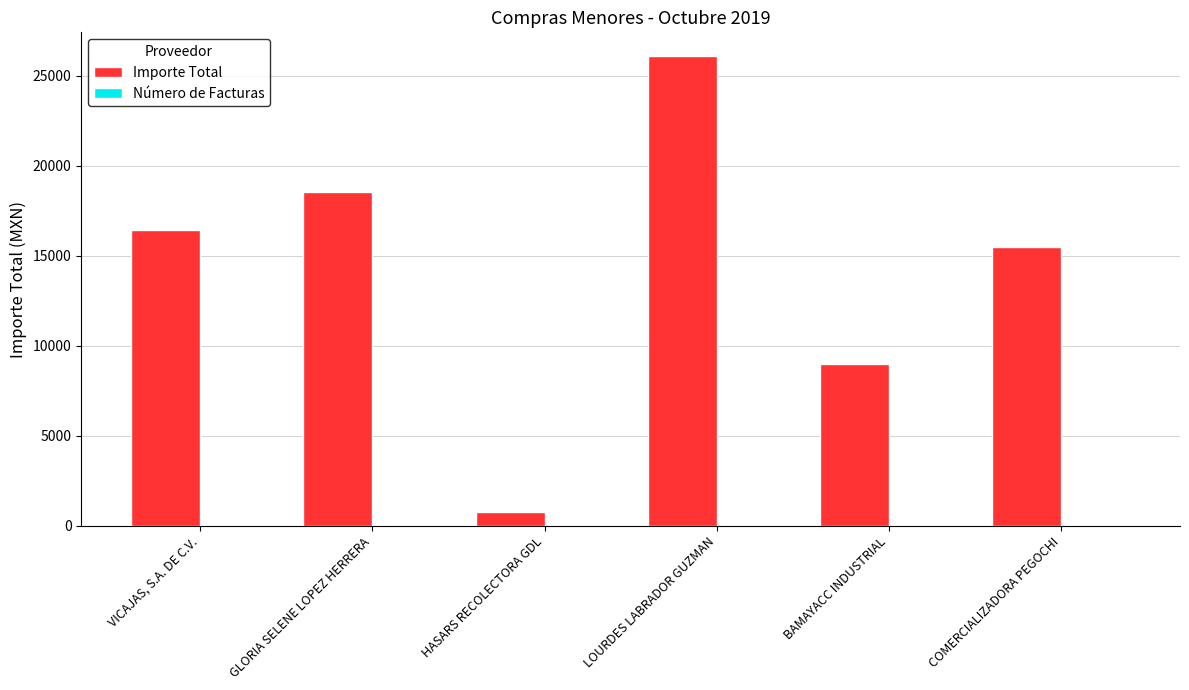

Is it true that Importe Total equals 13684.0 at LOURDES LABRADOR GUZMAN?

False